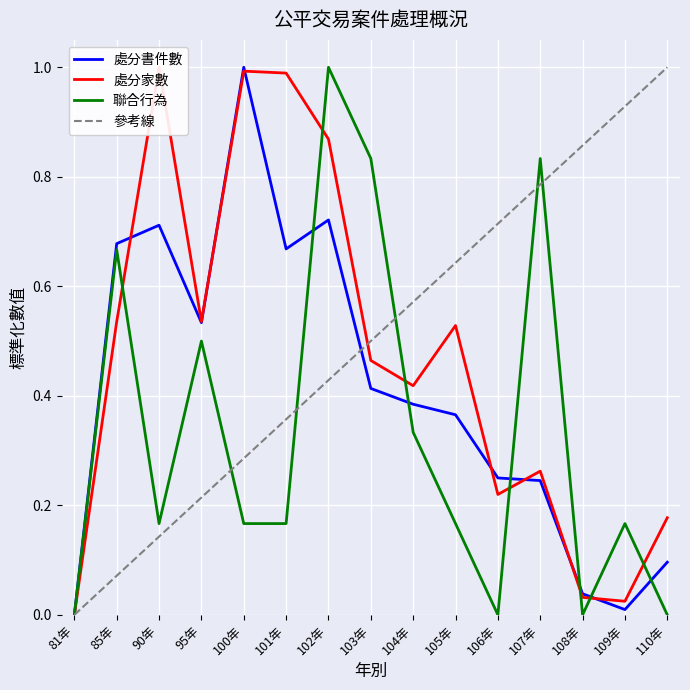

What is the average value of the 處分書件數 series?

0.4